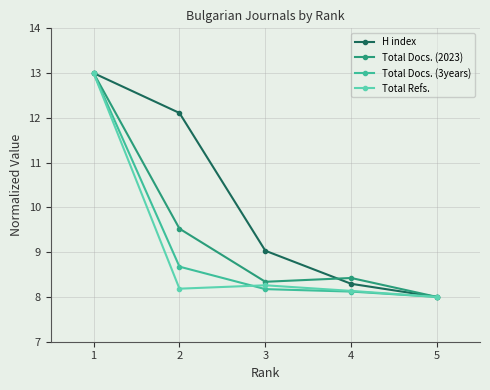

Is the value of Total Docs. (3years) at 4 greater than the value of H index at 1?

No